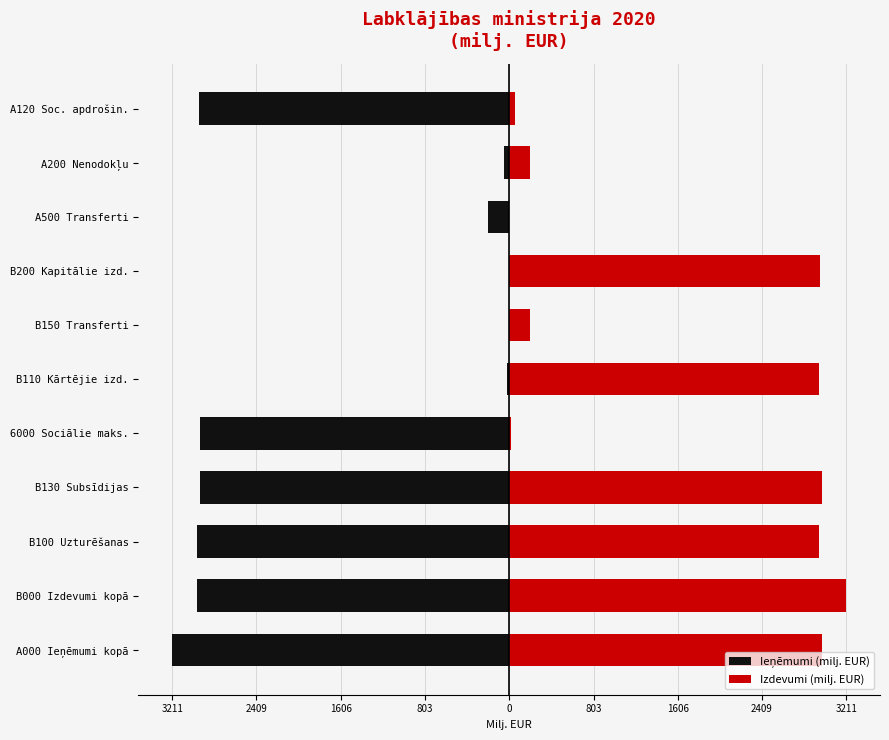

How many data points does each series have?

11